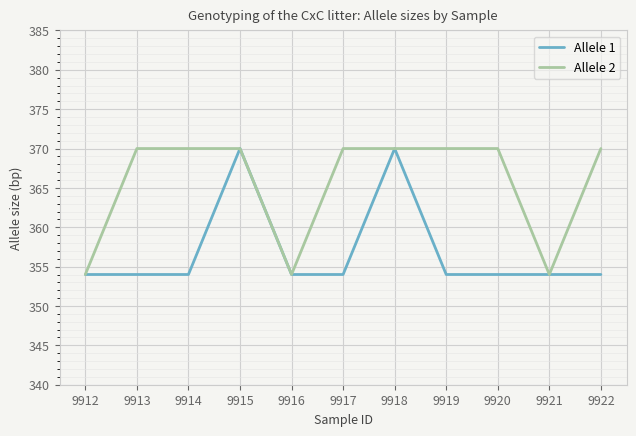

What is the maximum value for Allele 1?

370